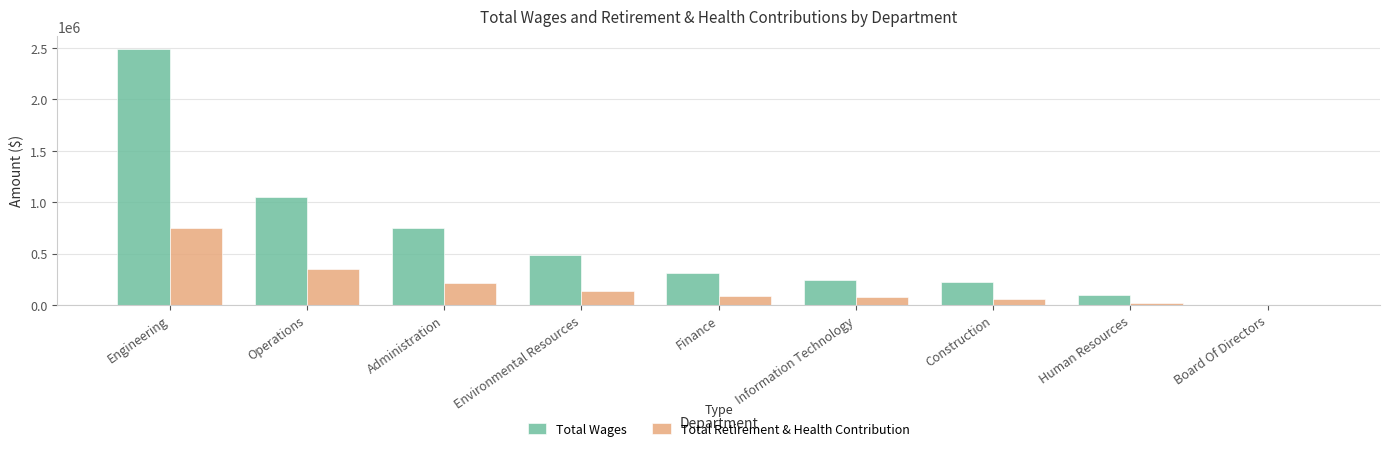

Between Administration and Information Technology, which series saw the biggest shift?

Total Wages